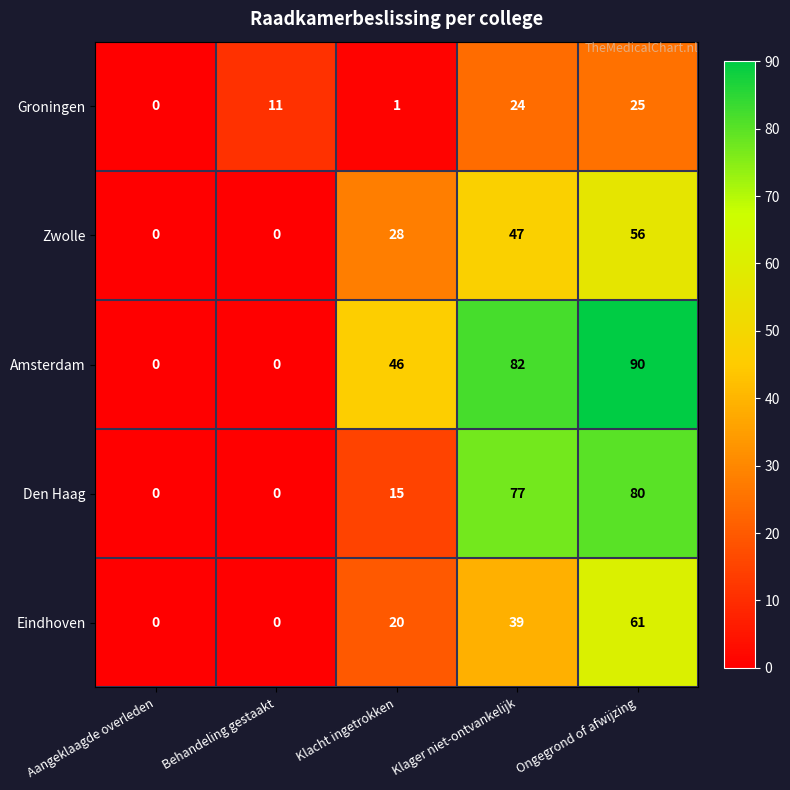

What is the difference between the maximum and minimum values in the Amsterdam series?

90